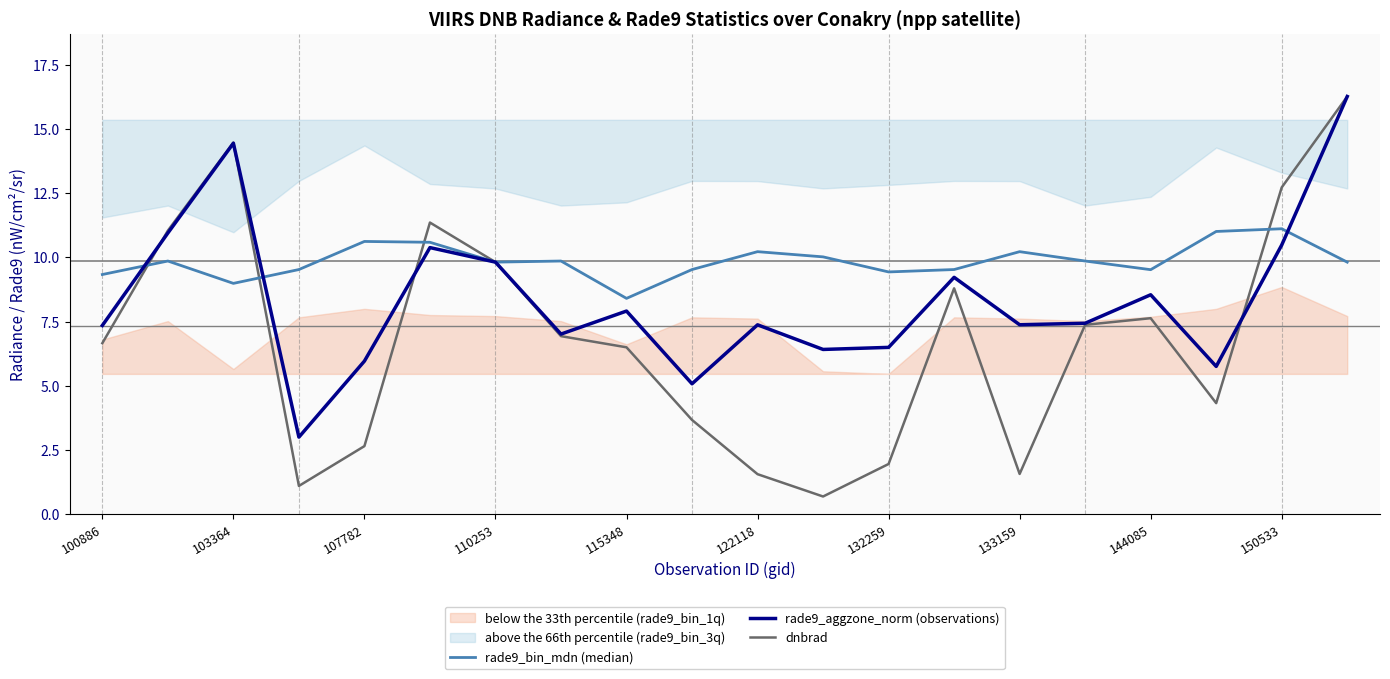

Between 17 and 13, which is larger?

17